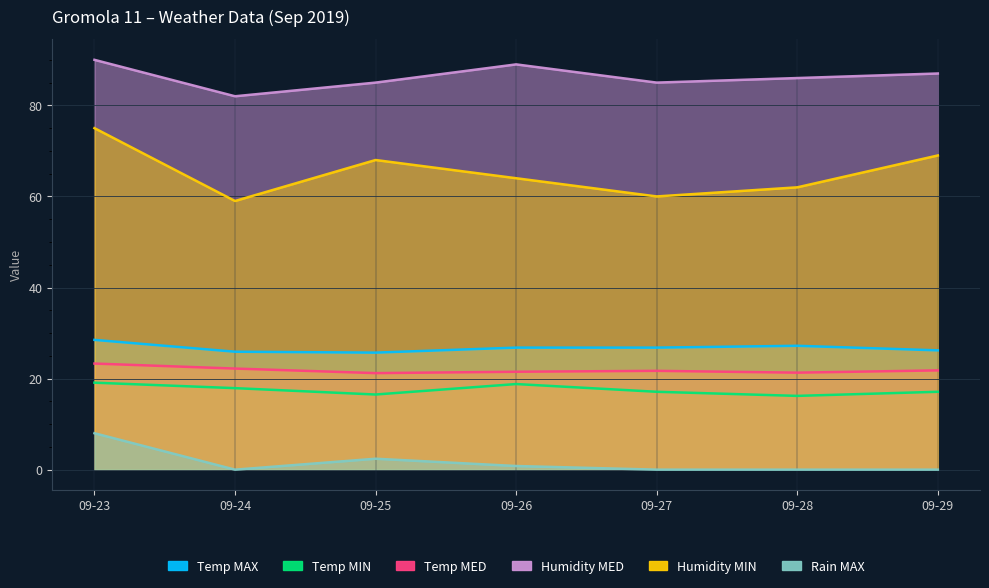

True or false: Humidity MED has more than 1 interior local peaks.

False